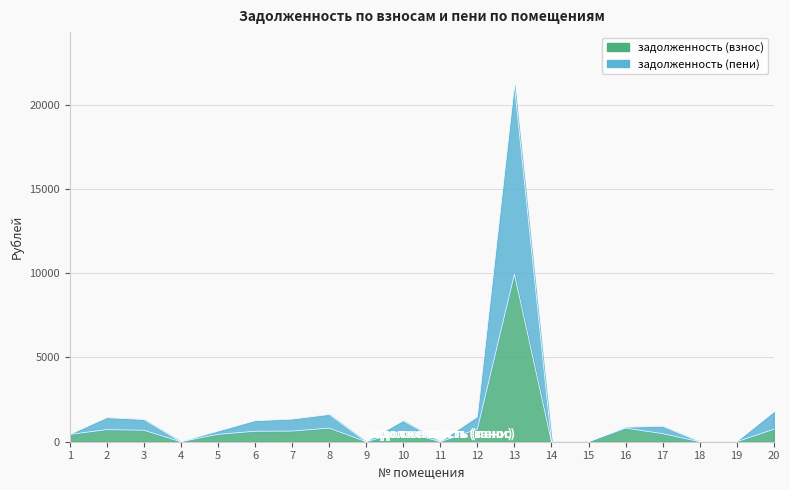

What is the value of the задолженность (пени) point at the 7th from the left?

1341.3